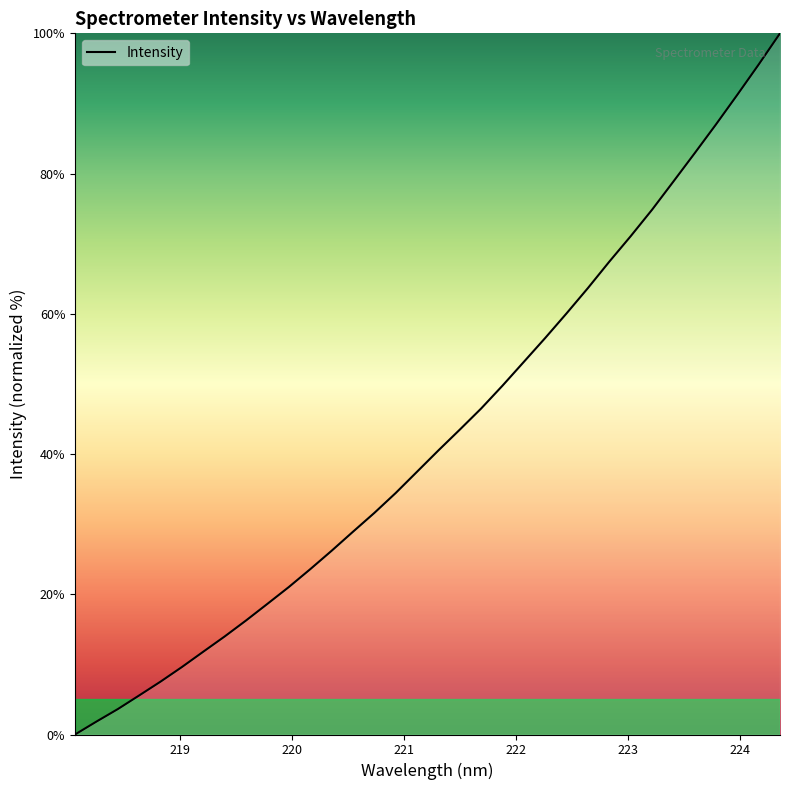

How many values are below 40?

17